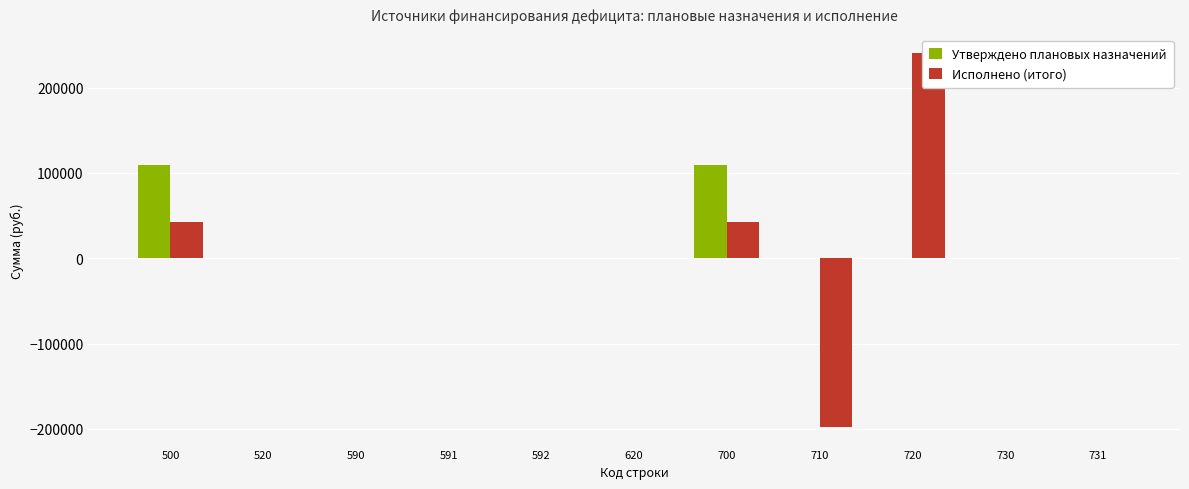

Reading right to left, list all the values displayed in this chart.

Утверждено плановых назначений: 0.0	0.0	0.0	0.0	109574.4	0.0	0.0	0.0	0.0	0.0	109574.4
Исполнено (итого): 0.0	0.0	240407.6	-197688.0	42719.6	0.0	0.0	0.0	0.0	0.0	42719.6